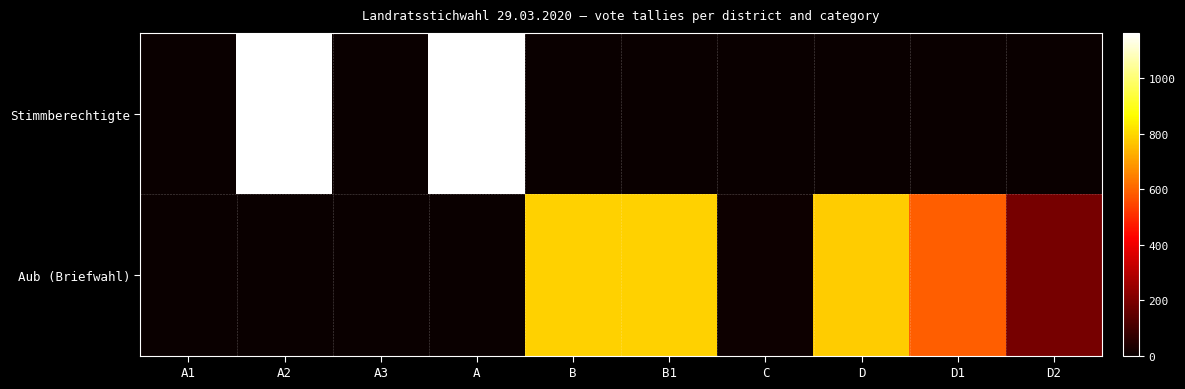

At how many categories does at least one series exceed 1000?

2